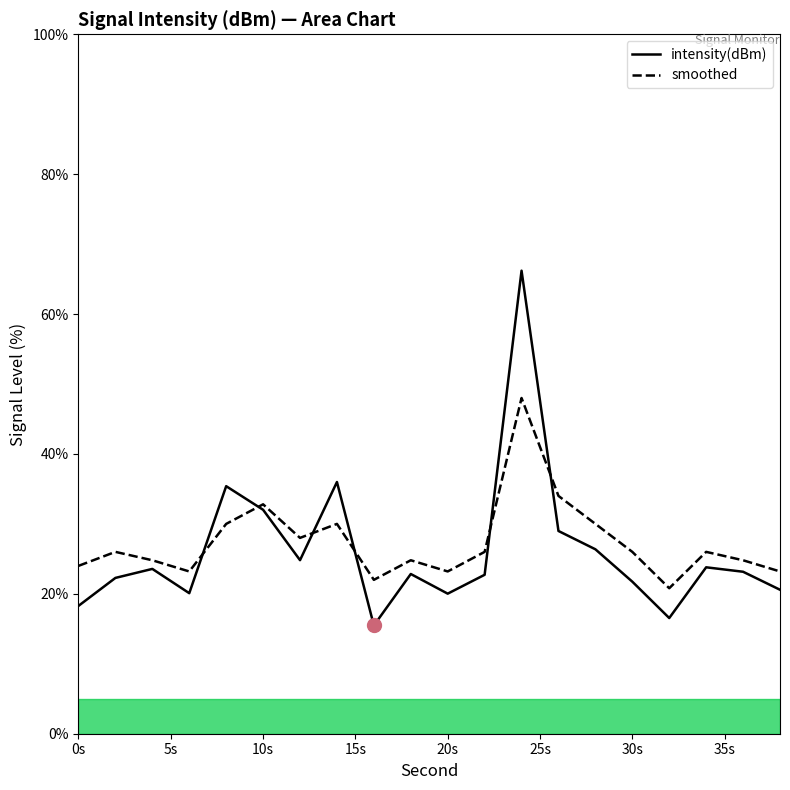

How many times do intensity(dBm) and smoothed cross each other?

6